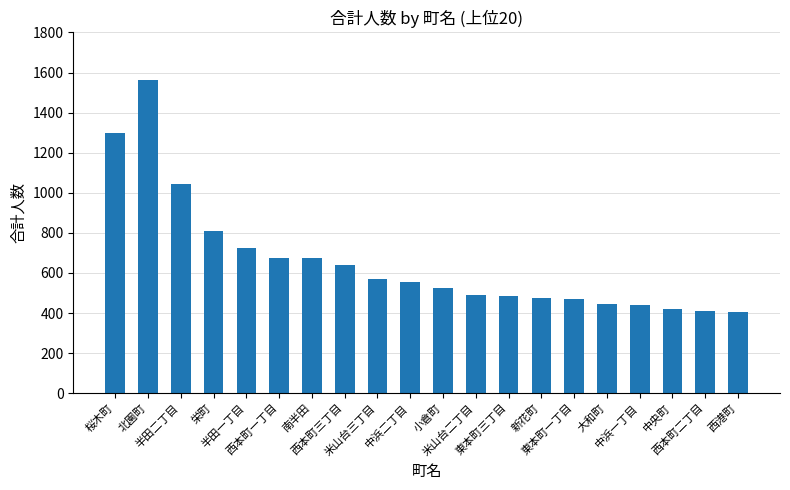

How many data points are less than 557?

10